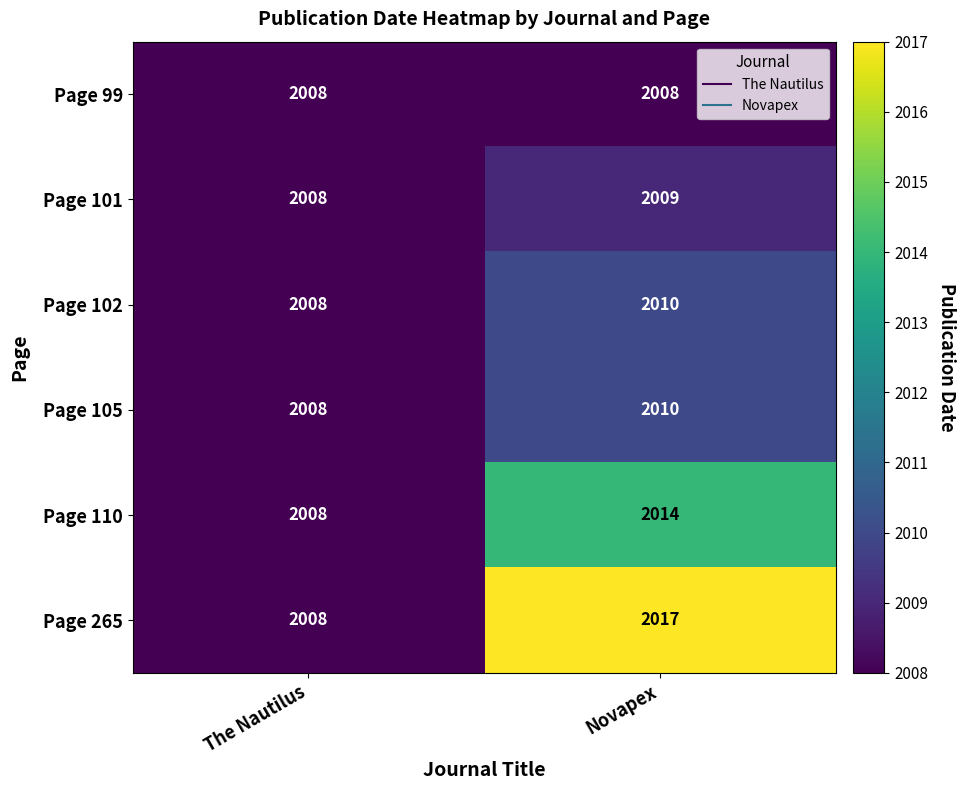

What is the smallest value displayed?

2008